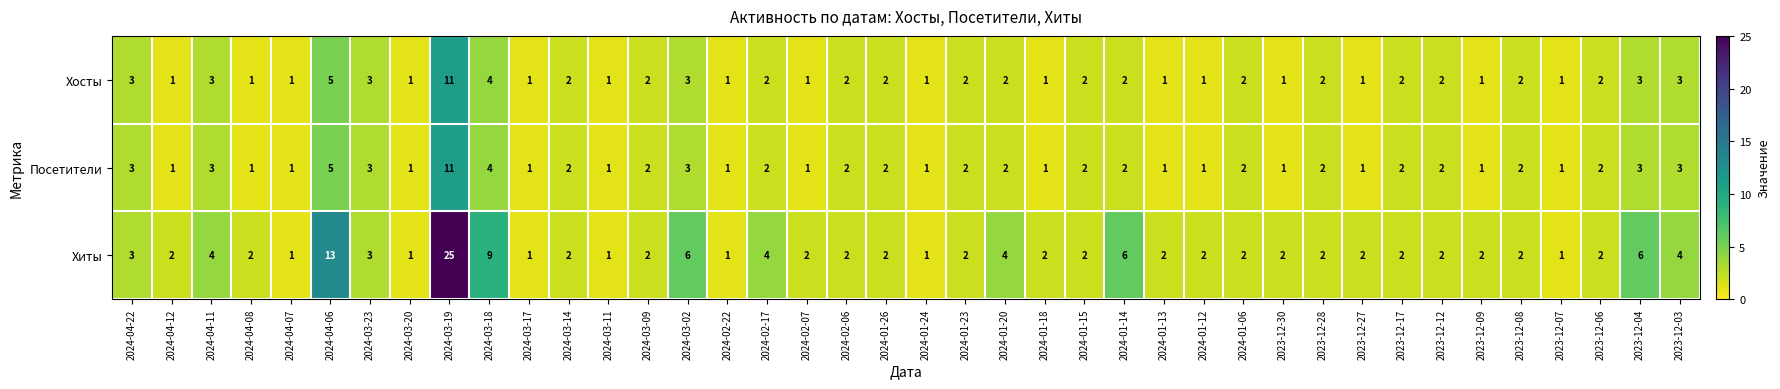

Is it true that Хосты equals 1 at 2024-01-20?

False